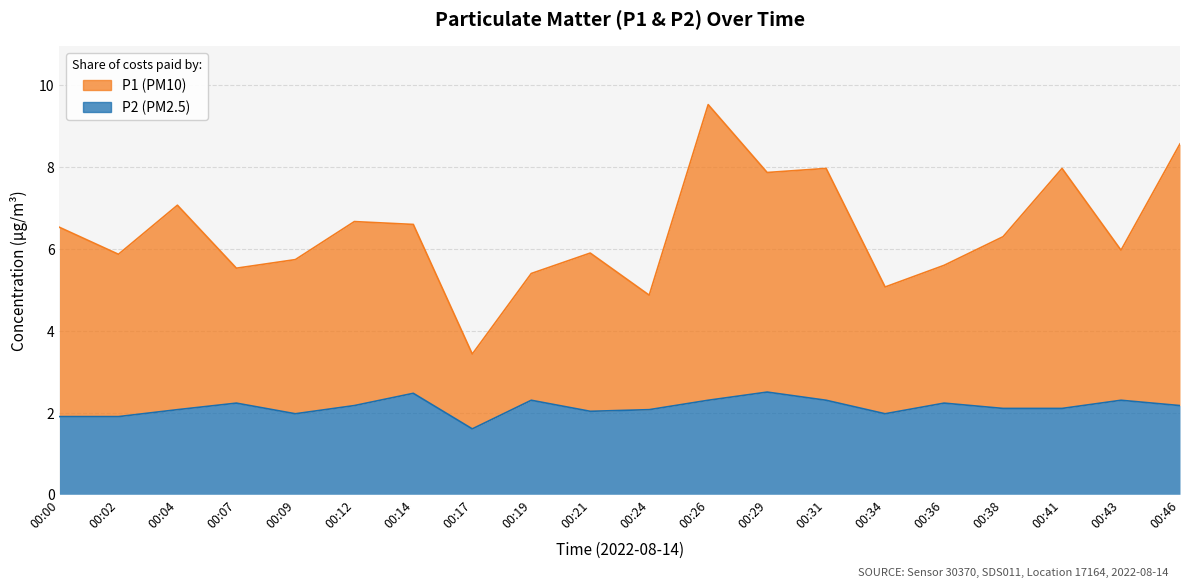

Where does the P1 series first go above 6?

00:00